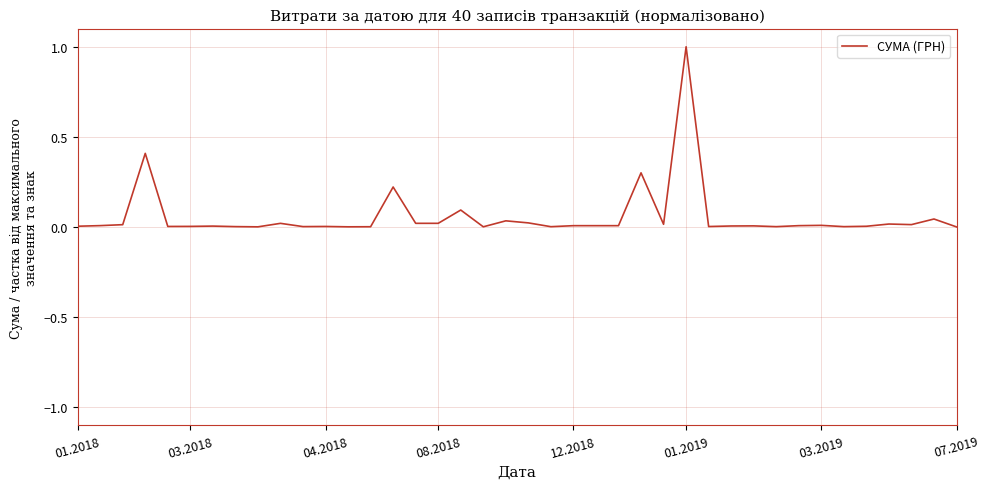

What is the greatest value displayed?

1.0